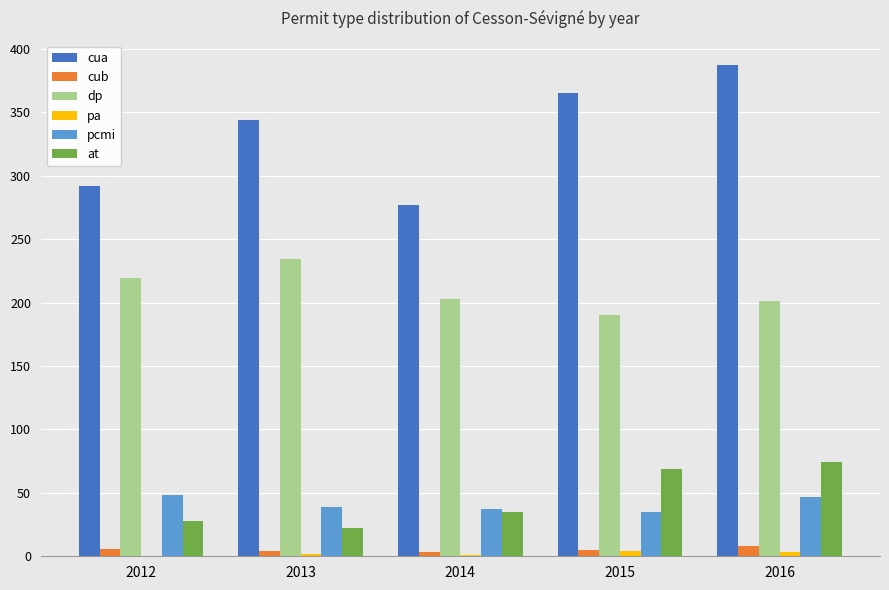

Which series changed the most between 2012 and 2015?

cua